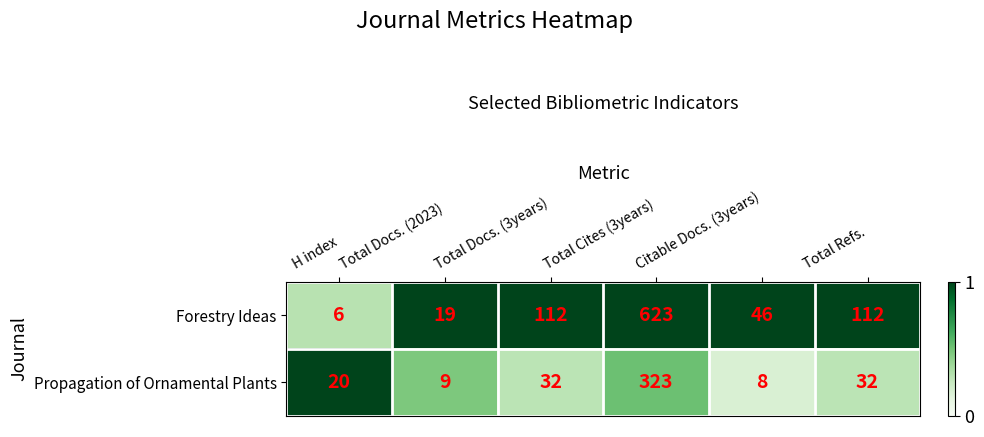

What is the approximate value of Propagation of Ornamental Plants at Total Docs. (2023), to the nearest 10?

10